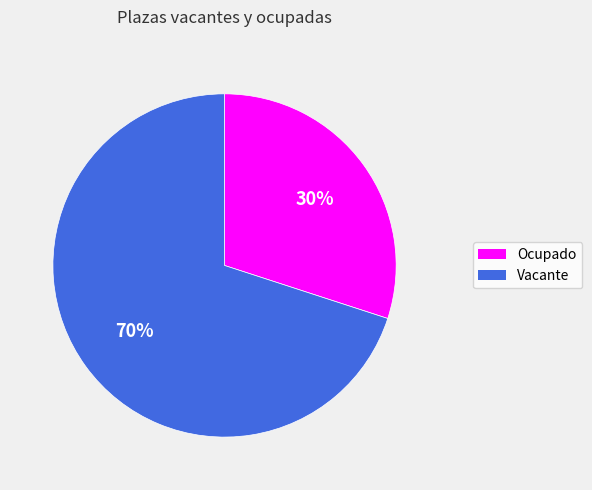

Count the number of slices in the pie.

2